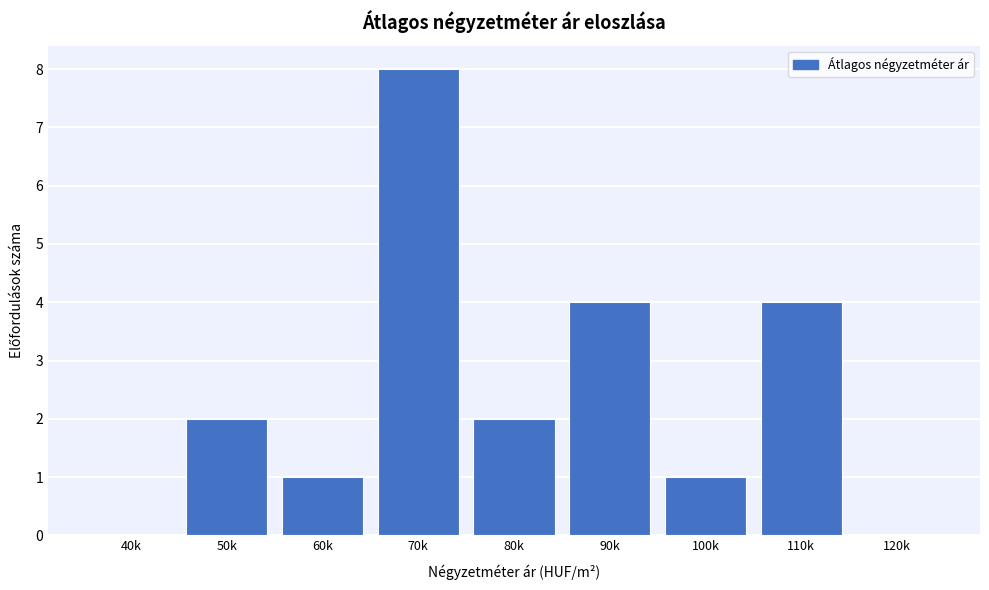

Reading left to right, list all the values displayed in this chart.

40k=0	50k=2	60k=1	70k=8	80k=2	90k=4	100k=1	110k=4	120k=0